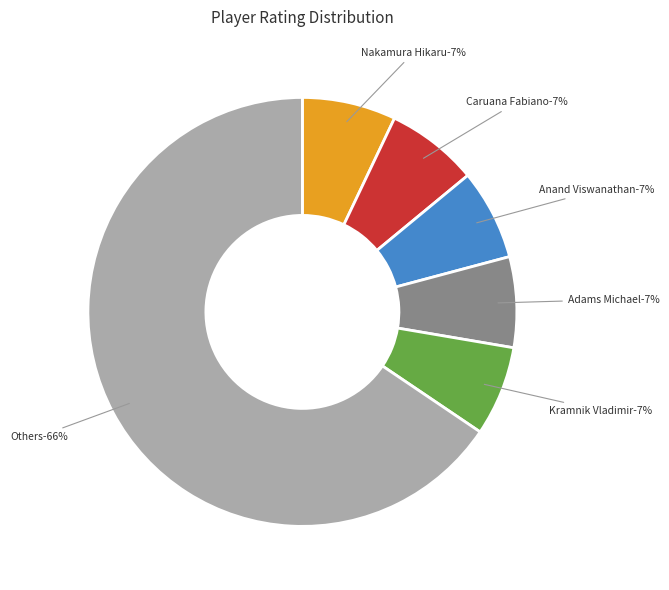

To the nearest percent, what portion does Caruana Fabiano represent?

7%